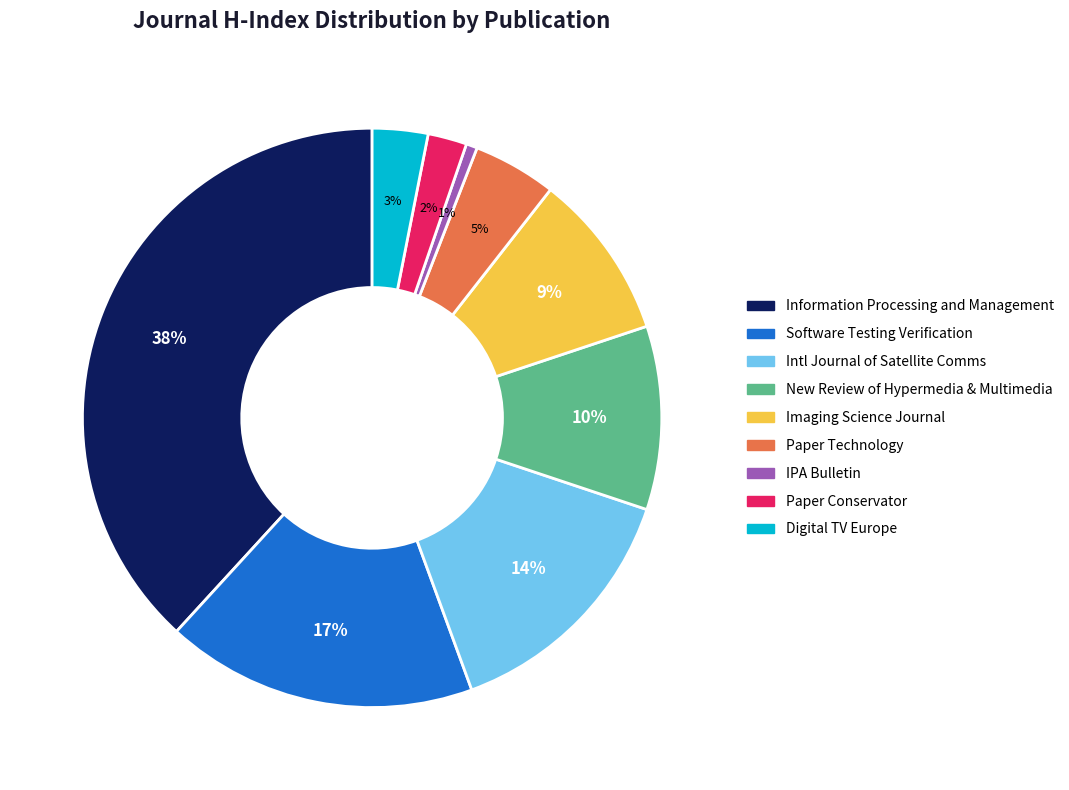

Which category has the biggest portion of the pie?

Information Processing and Management